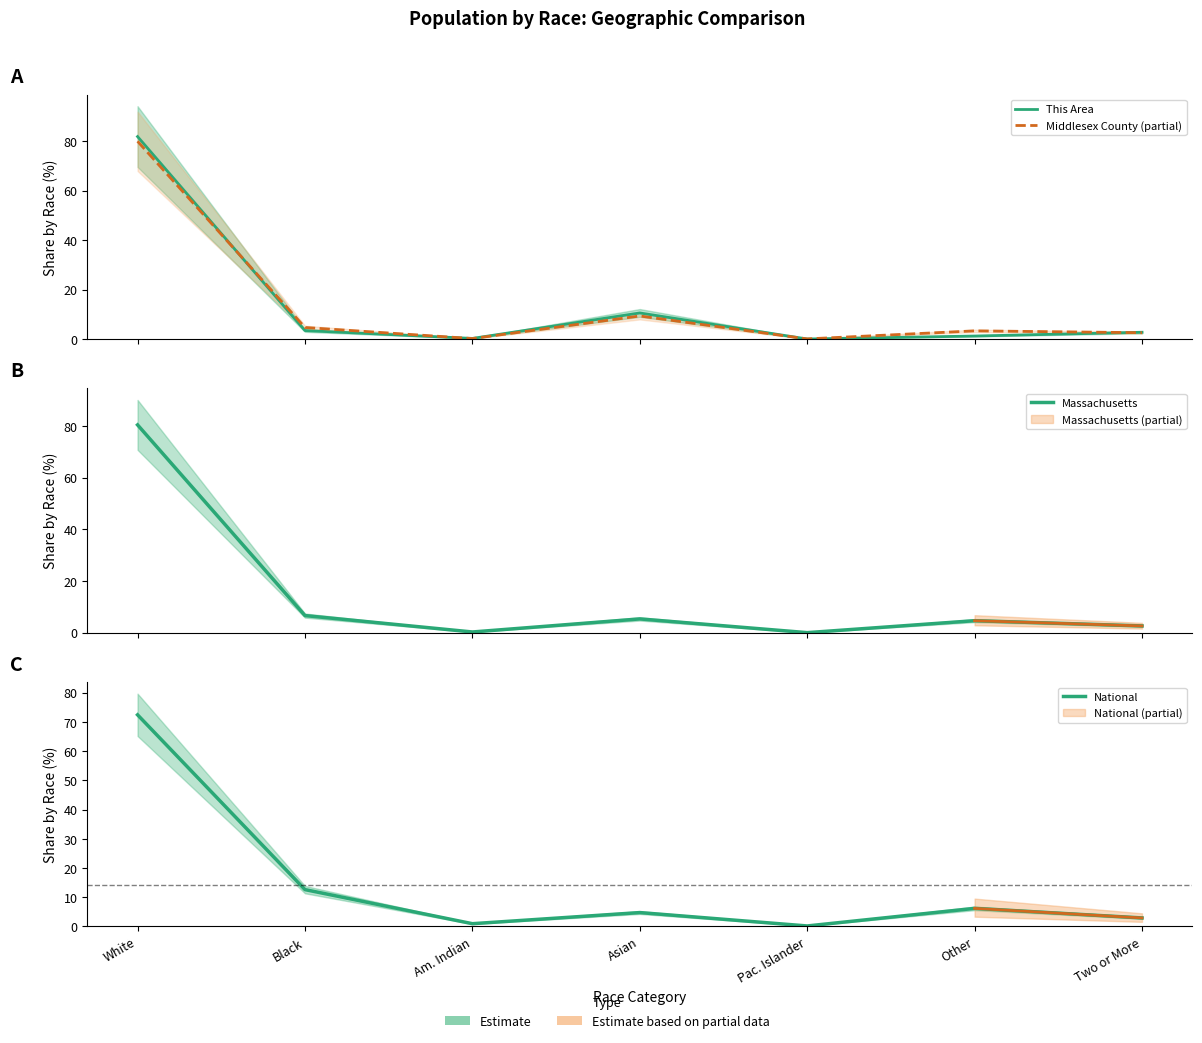

Reading right to left, what are all the values shown in this chart?

This Area: Two or More=2.7	Other=1.2	Pac. Islander=0.0	Asian=10.5	Am. Indian=0.2	Black=3.4	White=81.9
Middlesex County (partial): Two or More=2.5	Other=3.3	Pac. Islander=0.0	Asian=9.3	Am. Indian=0.2	Black=4.7	White=80.0
Massachusetts: Two or More=2.6	Other=4.7	Pac. Islander=0.0	Asian=5.3	Am. Indian=0.3	Black=6.6	White=80.4
National: Two or More=2.9	Other=6.2	Pac. Islander=0.2	Asian=4.8	Am. Indian=0.9	Black=12.6	White=72.4